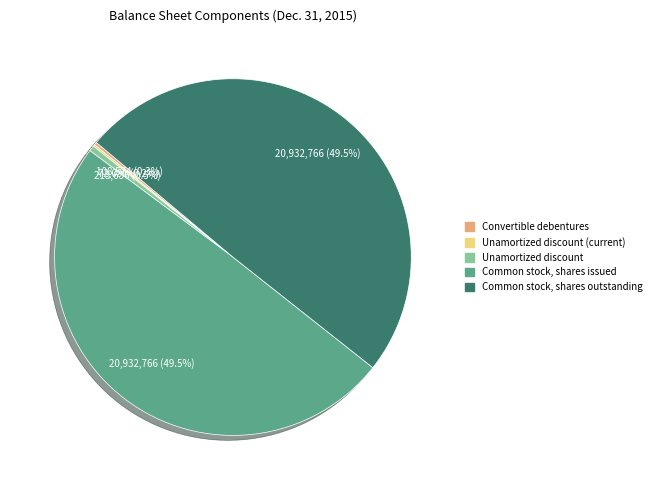

What is the ratio of the value at Common stock, shares issued to the value at Common stock, shares outstanding?

1.0